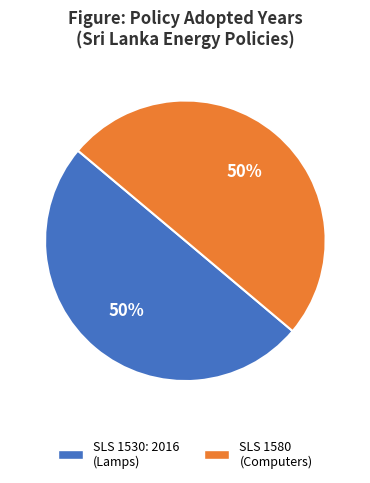

To the nearest percent, what portion does SLS 1580 (Computers) represent?

50%